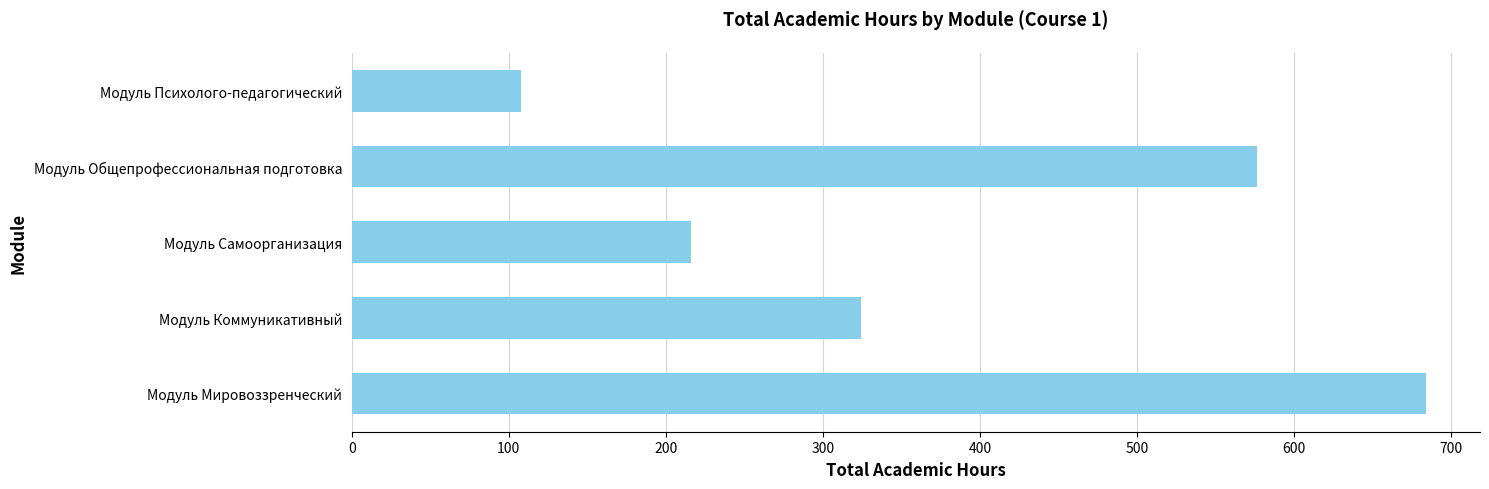

What is the smallest value displayed?

108